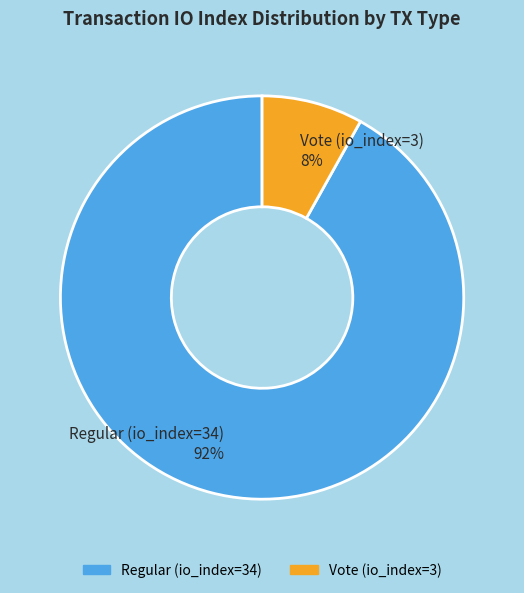

The Regular (io_index=34) slice represents 82% of the pie. True or false?

False